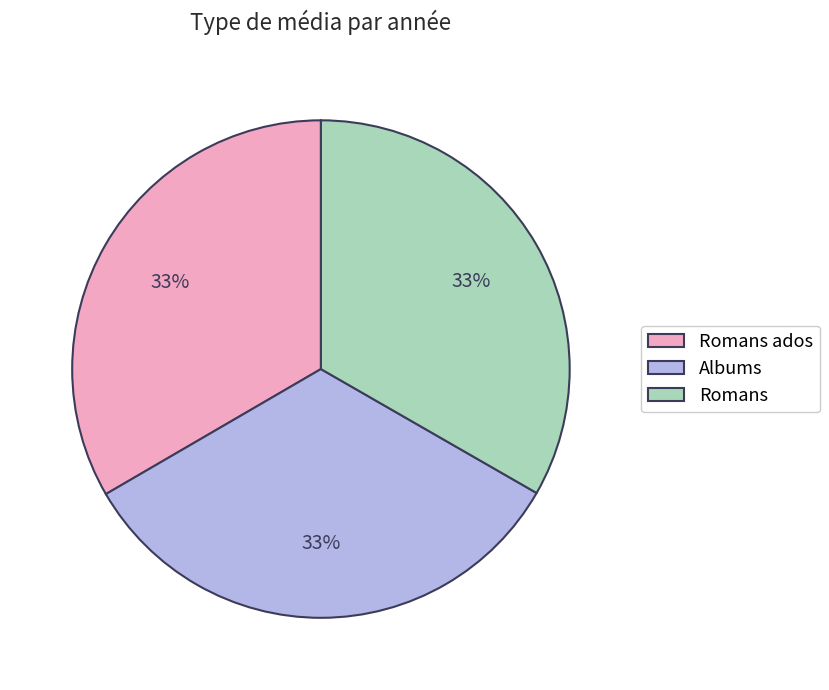

True or false: Romans accounts for 33% of the total.

True